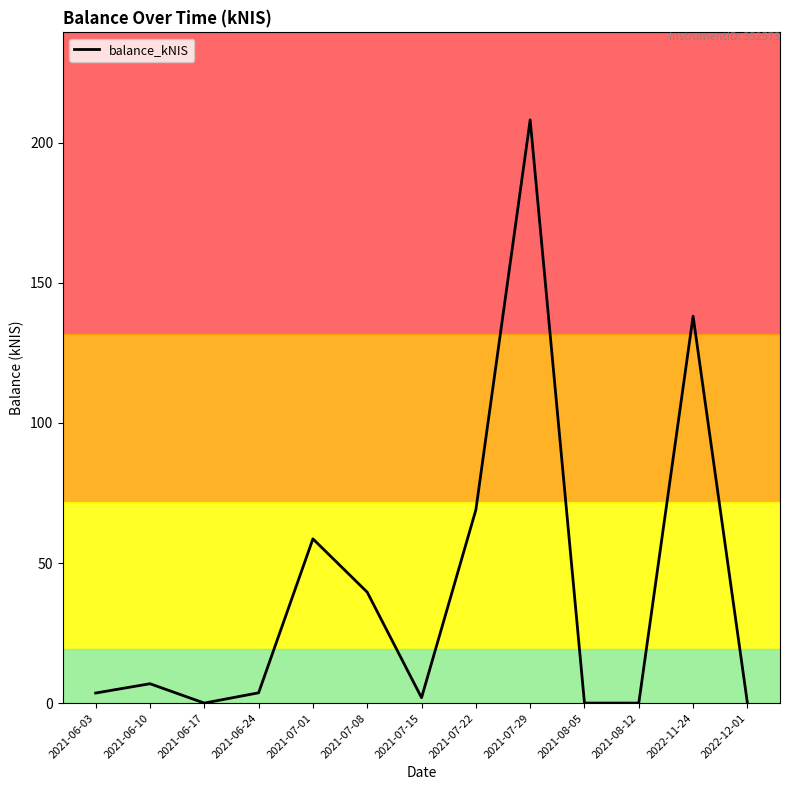

What value does the data have at 2021-07-01?

58.6